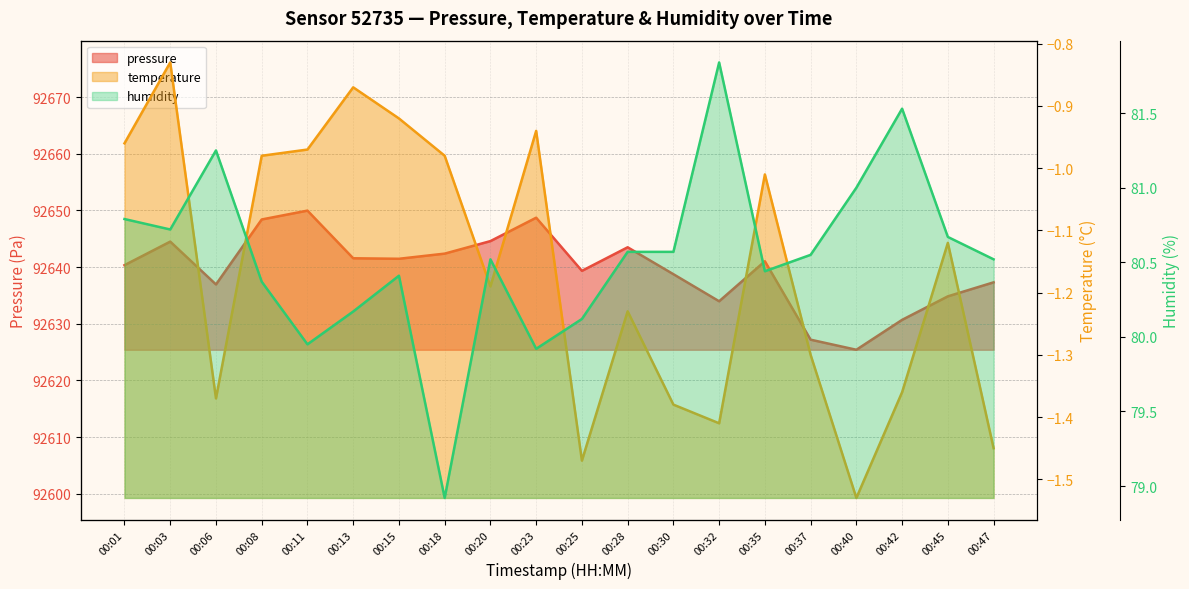

Which category has the lowest value in the temperature series?

00:40